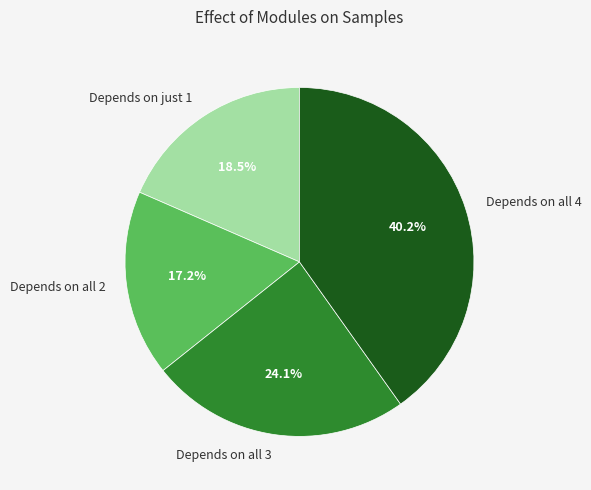

Is there a majority slice in this chart?

No